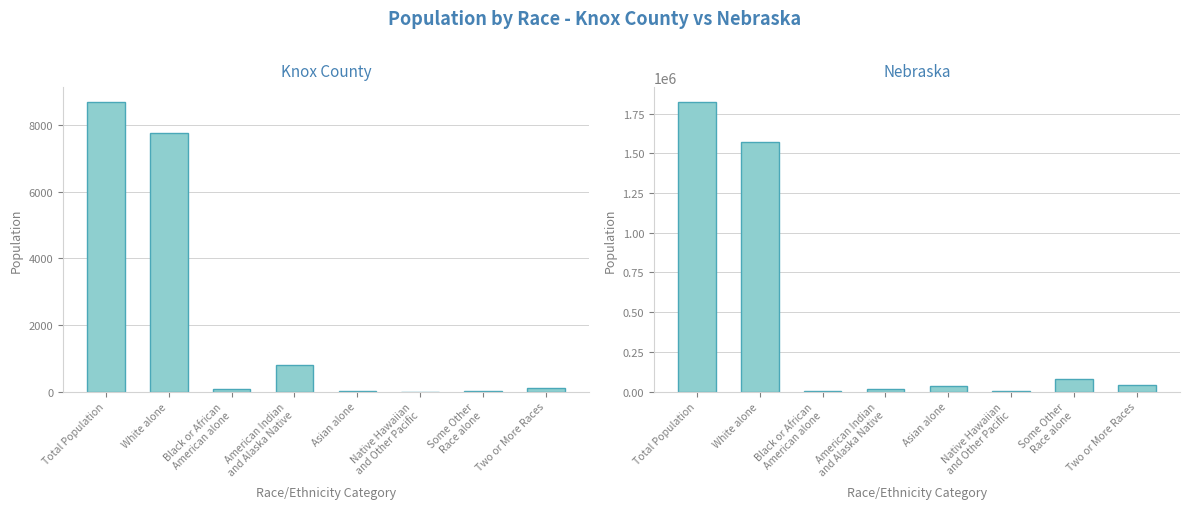

Which series has the largest range (max minus min)?

Nebraska